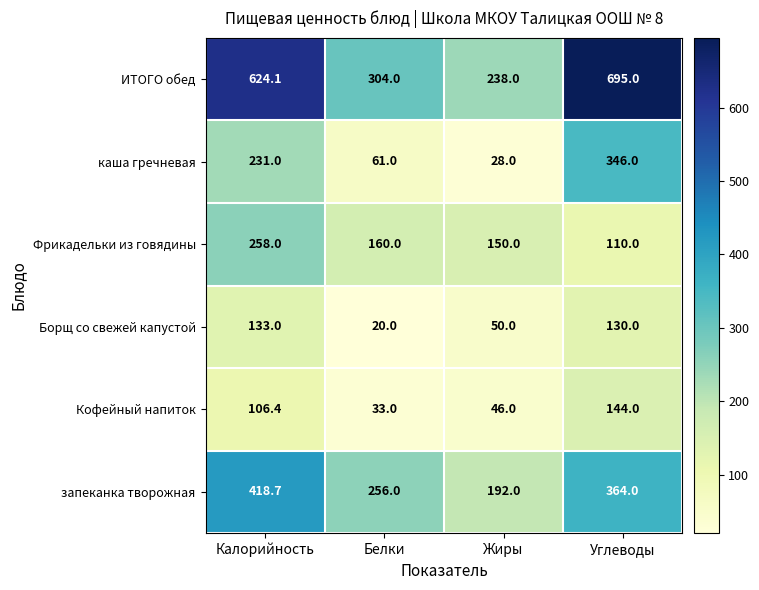

Which series has the largest total across all categories?

ИТОГО обед